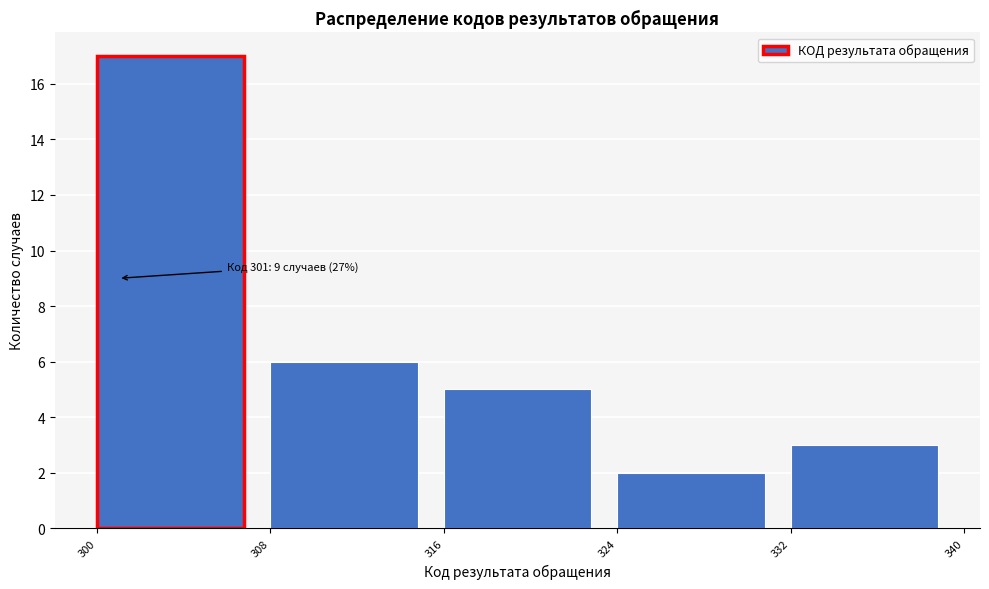

Over which range of the x-axis is the bar tallest?

300 to 308